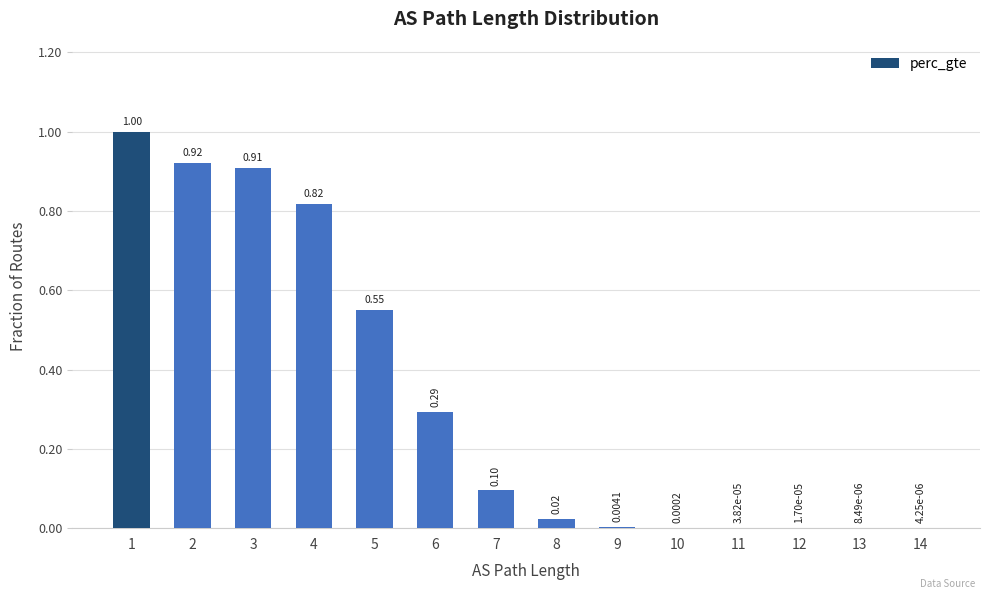

What is the change in value from 3 to 12?

-0.9